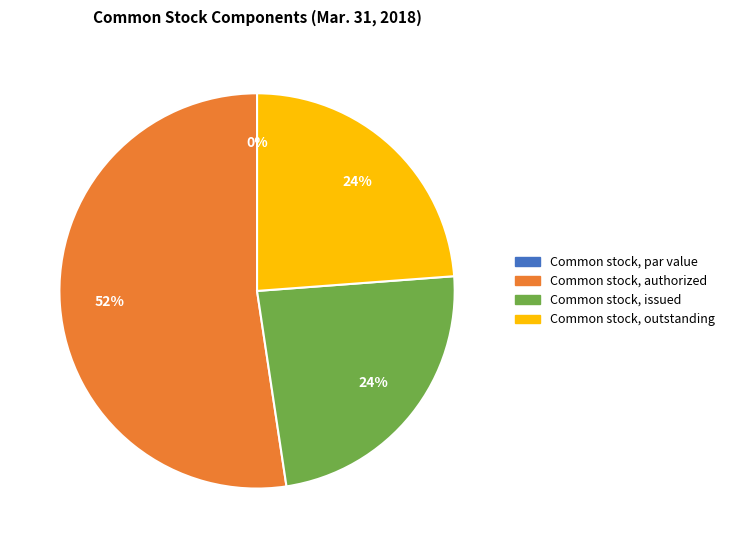

True or false: Common stock, issued accounts for 24% of the total.

True